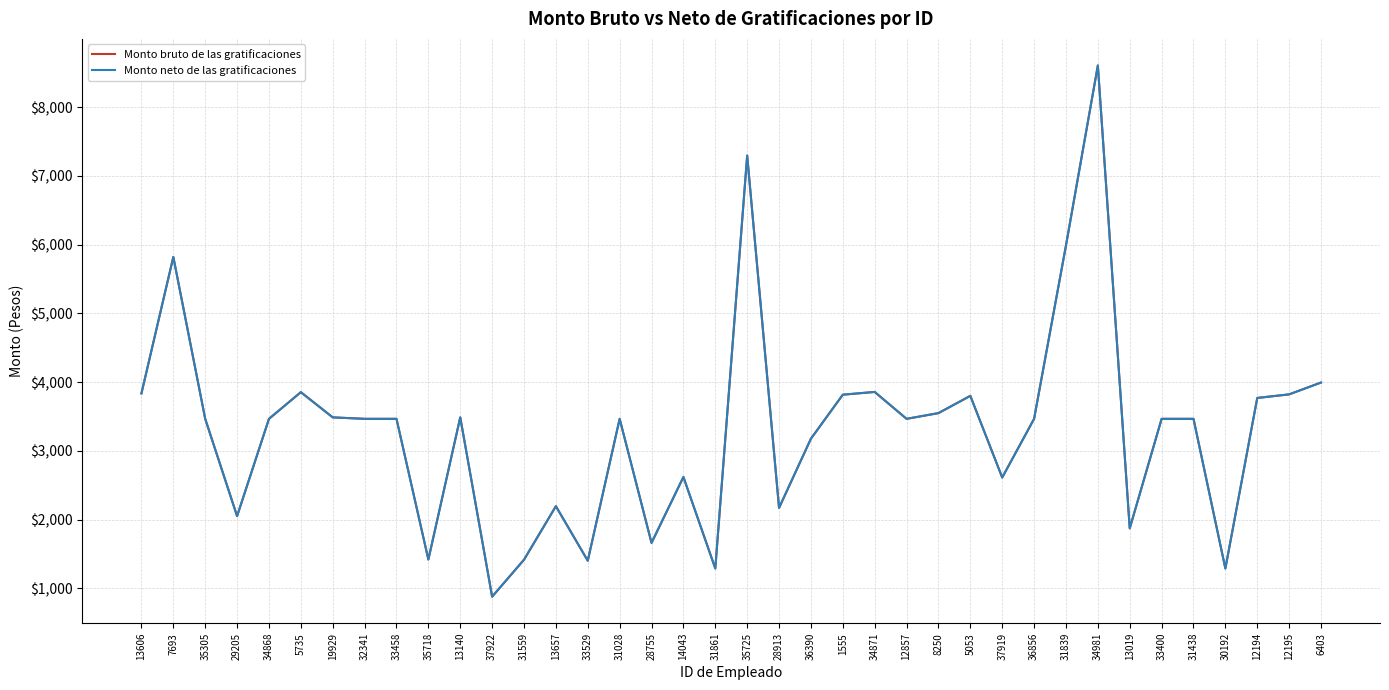

Does the chart have visible grid lines?

Yes